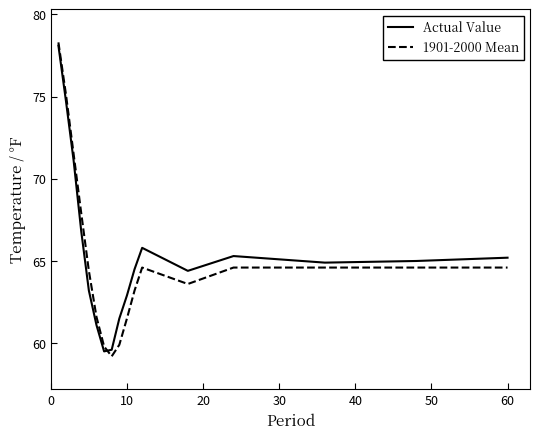

True or false: Actual Value has more than 0 points higher than both neighbors.

True